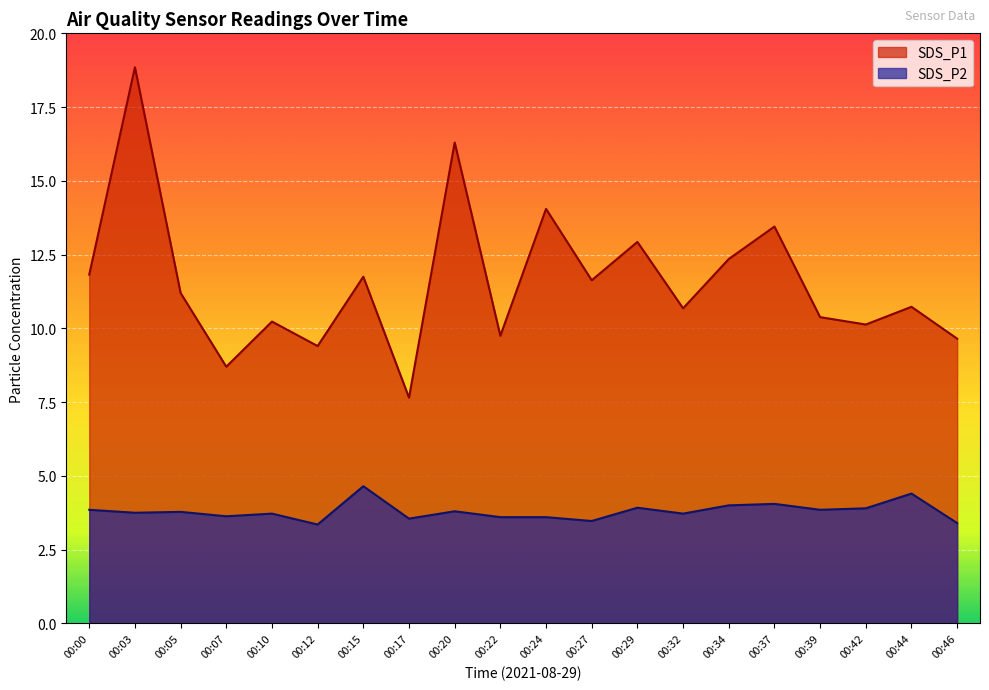

True or false: SDS_P2 and SDS_P1 cross at least once.

False